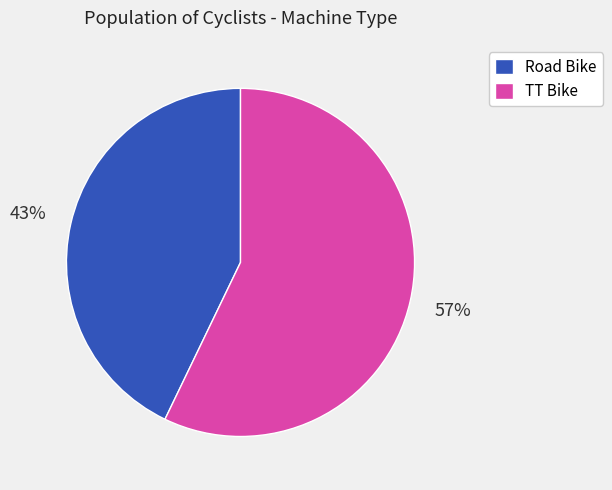

What percentage is the TT Bike slice, to the nearest percent?

57%